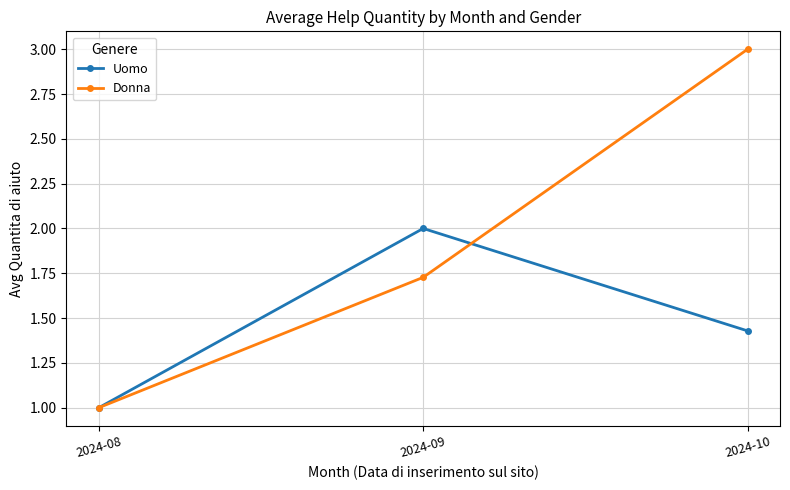

What value does the Donna series have at 2024-08?

1.0